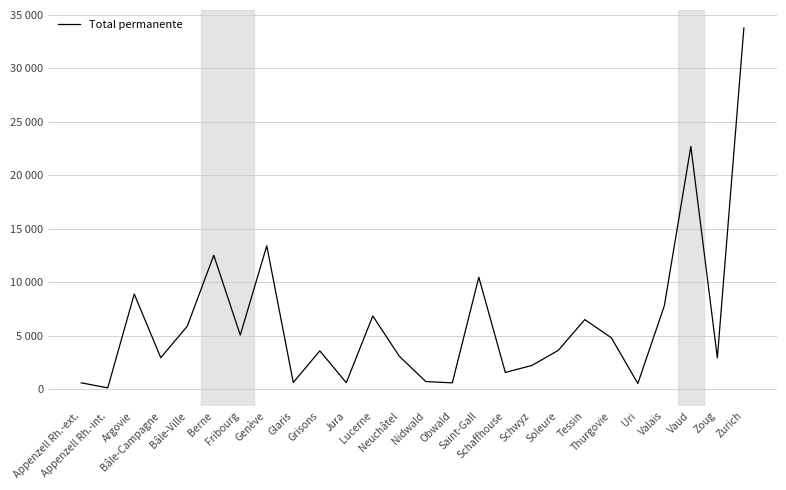

Does the chart have visible grid lines?

Yes